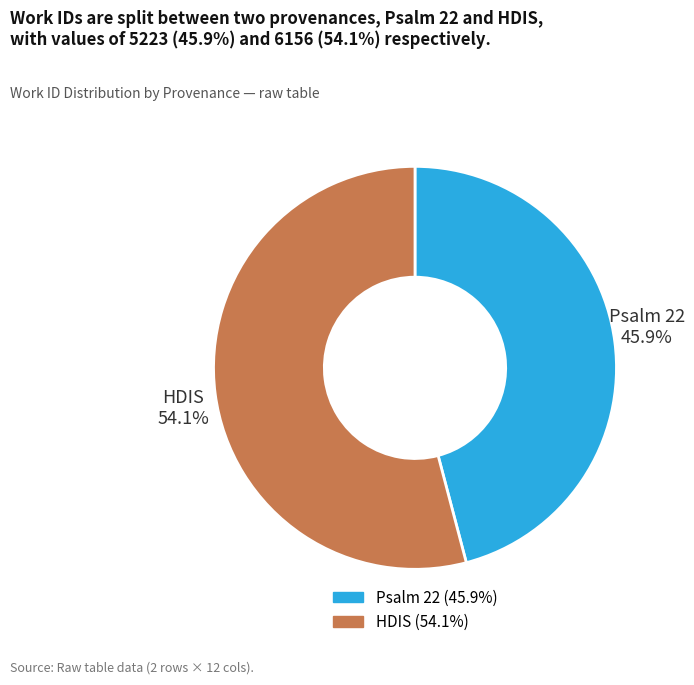

Is it true that HDIS is 54% of the pie?

True